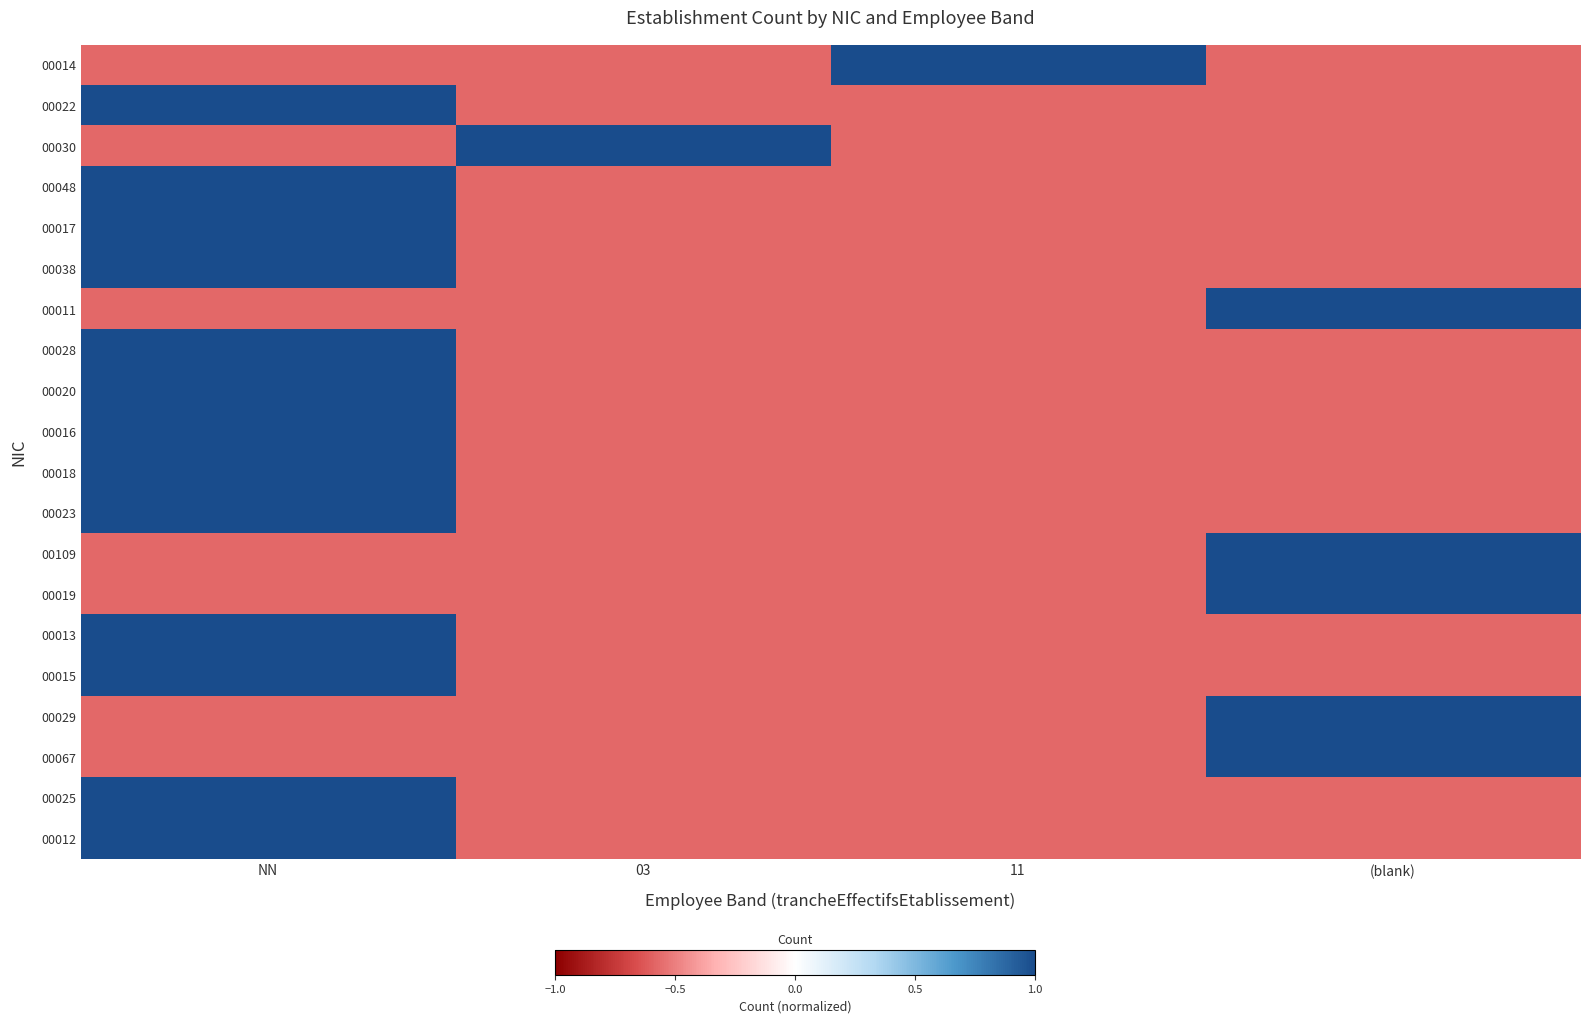

Reading left to right, list all the values displayed in this chart.

00014: NN=-0.6	03=-0.6	11=1.0	(blank)=-0.6
00022: NN=1.0	03=-0.6	11=-0.6	(blank)=-0.6
00030: NN=-0.6	03=1.0	11=-0.6	(blank)=-0.6
00048: NN=1.0	03=-0.6	11=-0.6	(blank)=-0.6
00017: NN=1.0	03=-0.6	11=-0.6	(blank)=-0.6
00038: NN=1.0	03=-0.6	11=-0.6	(blank)=-0.6
00011: NN=-0.6	03=-0.6	11=-0.6	(blank)=1.0
00028: NN=1.0	03=-0.6	11=-0.6	(blank)=-0.6
00020: NN=1.0	03=-0.6	11=-0.6	(blank)=-0.6
00016: NN=1.0	03=-0.6	11=-0.6	(blank)=-0.6
00018: NN=1.0	03=-0.6	11=-0.6	(blank)=-0.6
00023: NN=1.0	03=-0.6	11=-0.6	(blank)=-0.6
00109: NN=-0.6	03=-0.6	11=-0.6	(blank)=1.0
00019: NN=-0.6	03=-0.6	11=-0.6	(blank)=1.0
00013: NN=1.0	03=-0.6	11=-0.6	(blank)=-0.6
00015: NN=1.0	03=-0.6	11=-0.6	(blank)=-0.6
00029: NN=-0.6	03=-0.6	11=-0.6	(blank)=1.0
00067: NN=-0.6	03=-0.6	11=-0.6	(blank)=1.0
00025: NN=1.0	03=-0.6	11=-0.6	(blank)=-0.6
00012: NN=1.0	03=-0.6	11=-0.6	(blank)=-0.6